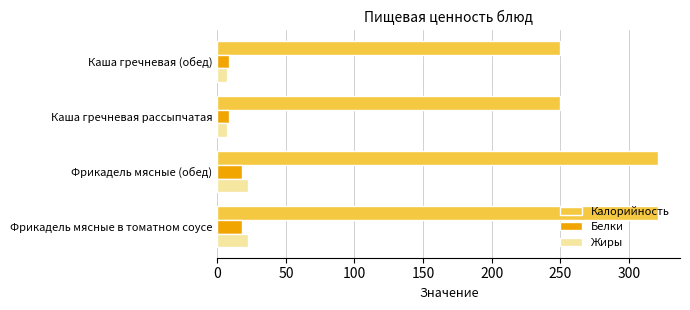

What is the greatest value displayed?

321.3